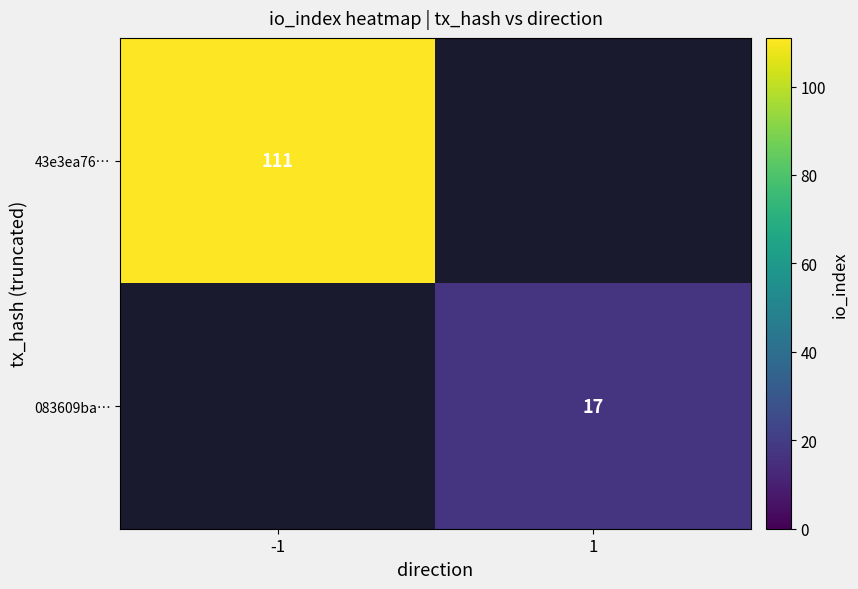

True or false: 43e3ea76… has a value of 171 at -1.

False